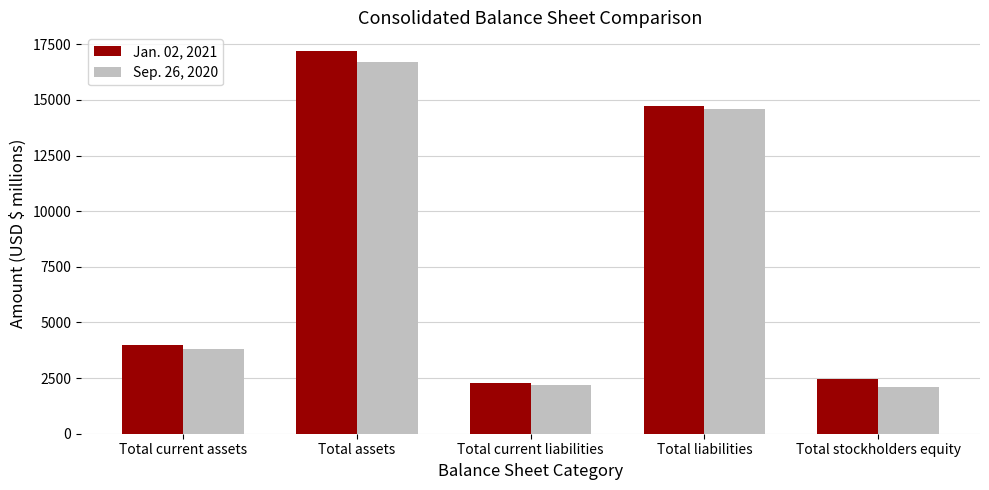

Reading left to right, what are all the values shown in this chart?

Jan. 02, 2021: 3983	17176	2295	14731	2445
Sep. 26, 2020: 3817	16701	2183	14609	2092